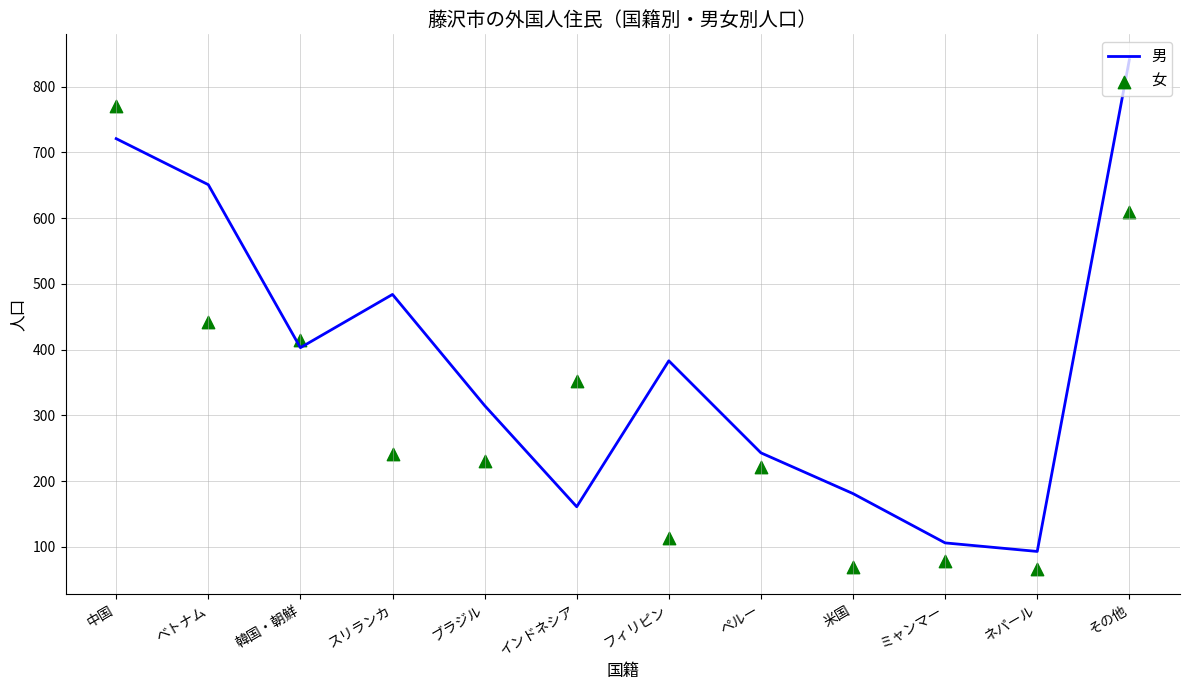

What is the total value across all series at その他?

1451